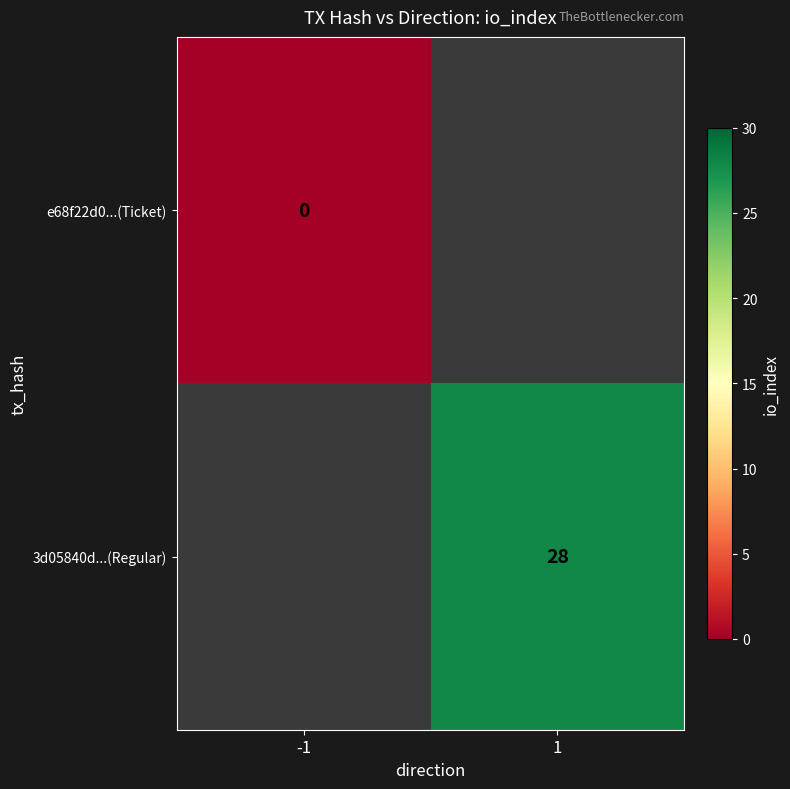

At which category does the chart reach its minimum across all series?

-1